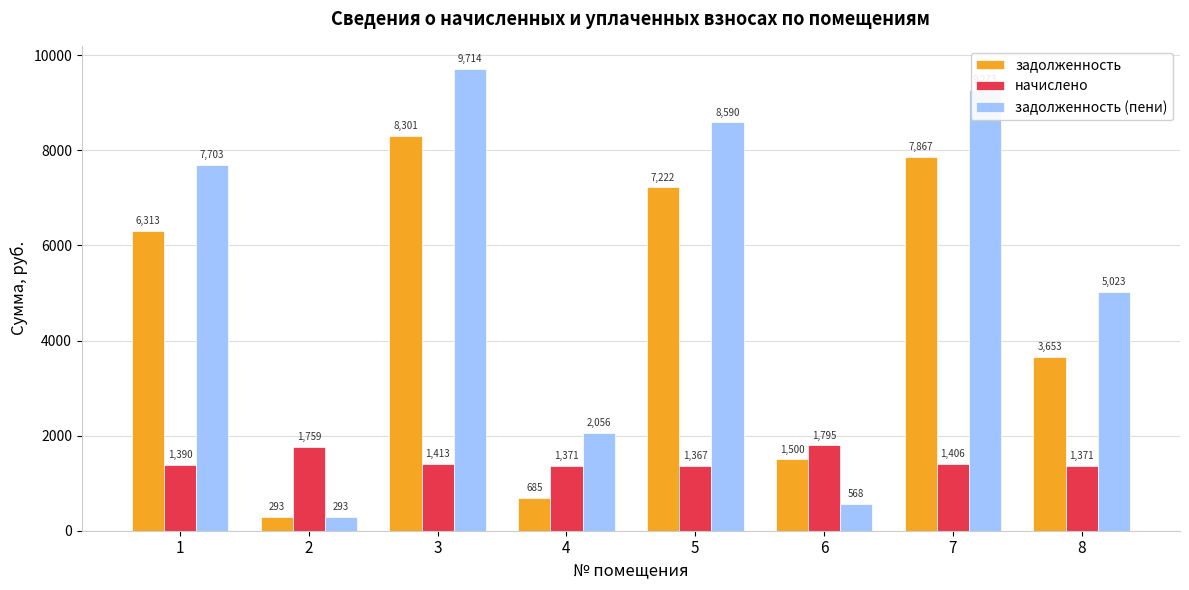

How many bars are there in each group?

3